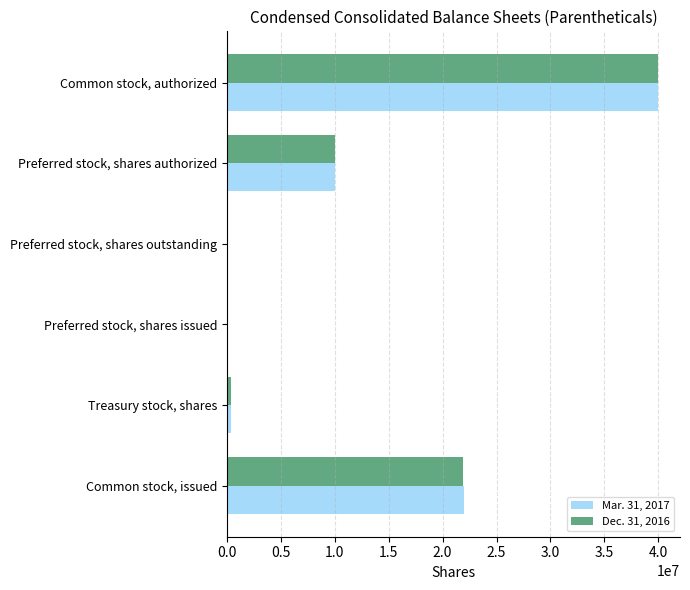

How many categories are shown in the chart?

6